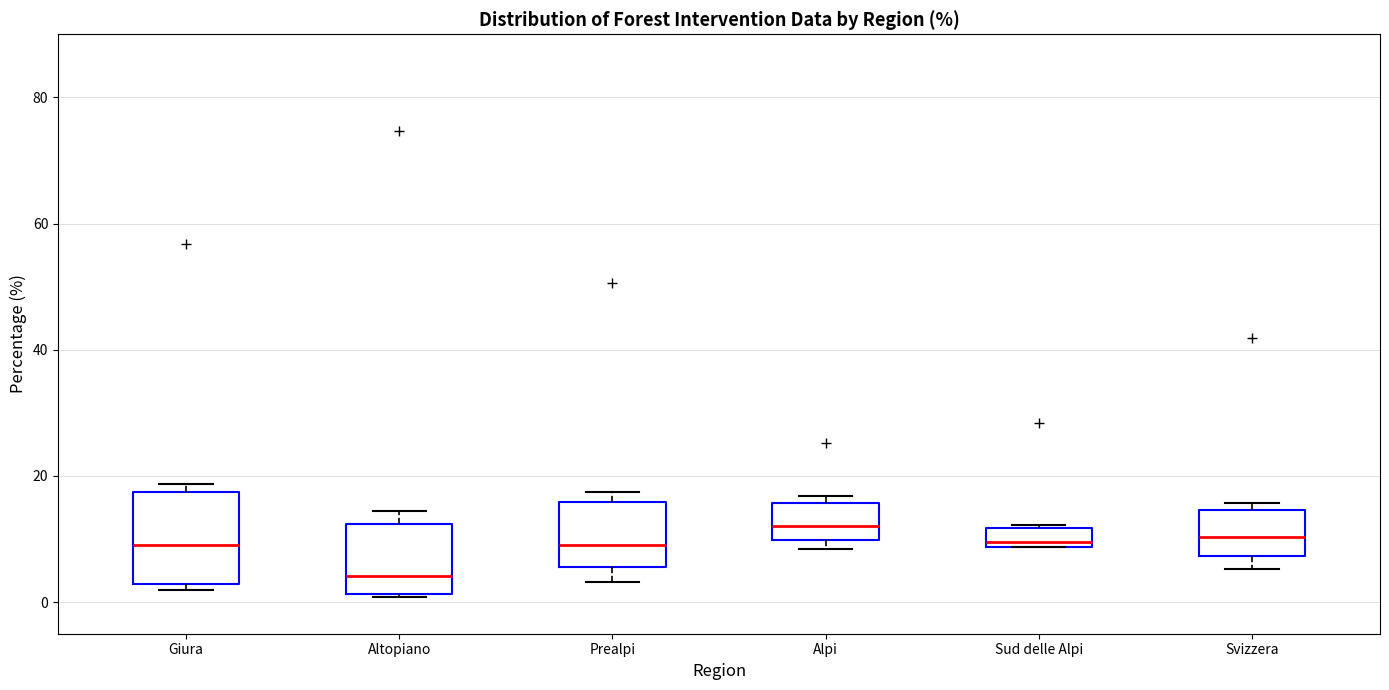

Comparing the boxes themselves (not the whiskers), which one is the tallest?

Giura